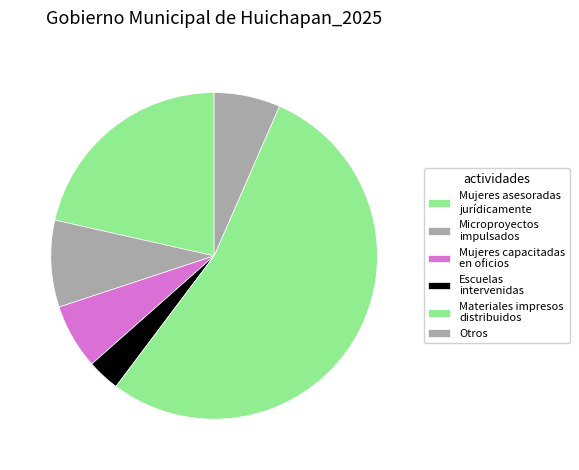

Count the number of slices in the pie.

6